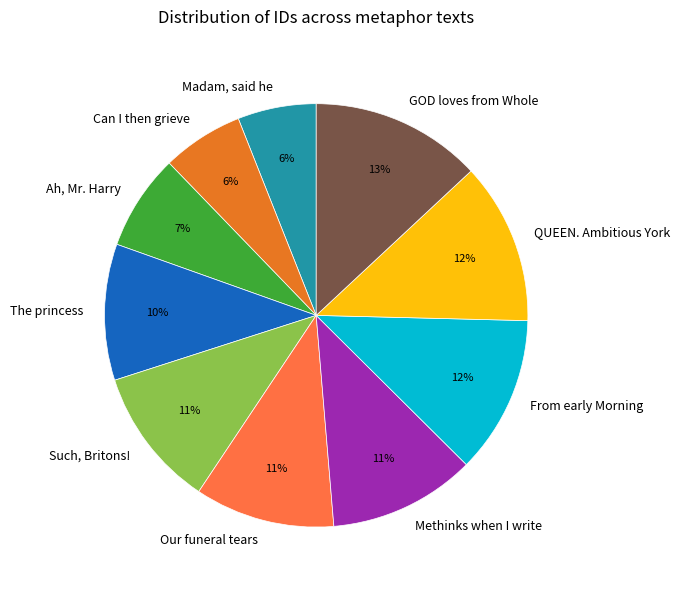

How many slices are in this pie chart?

10